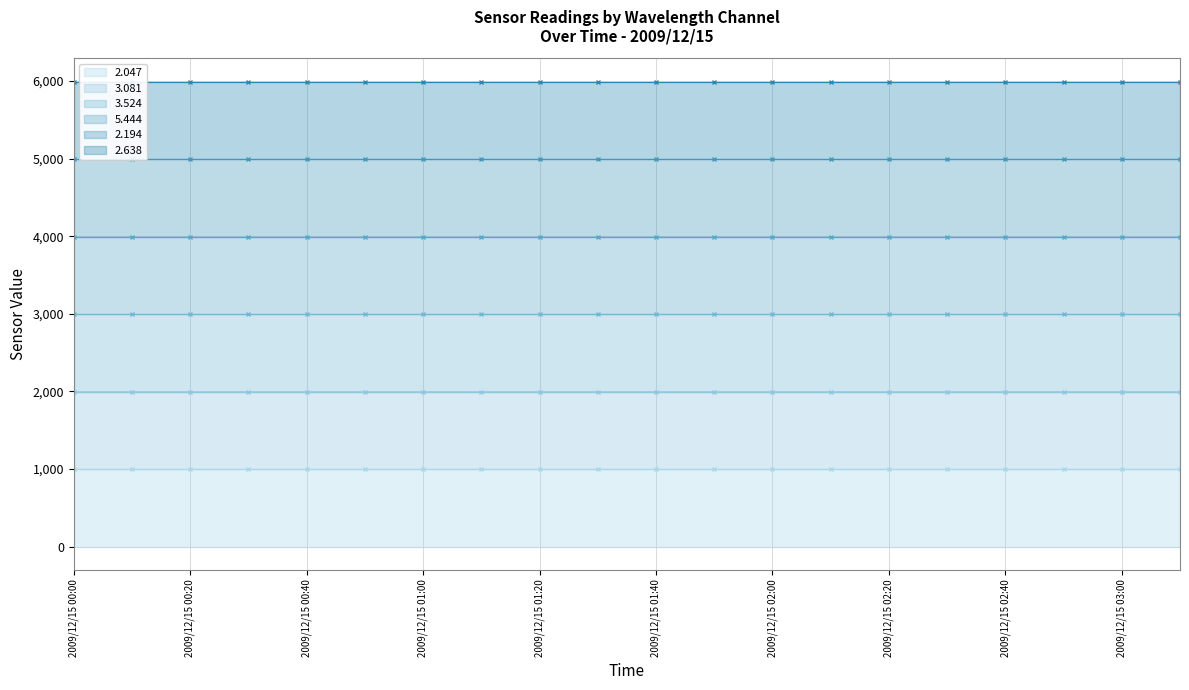

What is the minimum value for 3.081 (line)?

1998